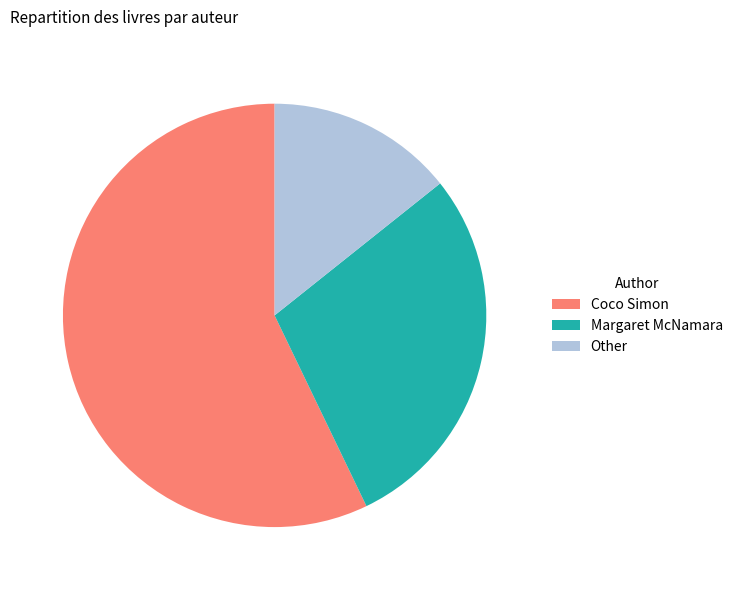

Does any single category account for the majority?

Yes